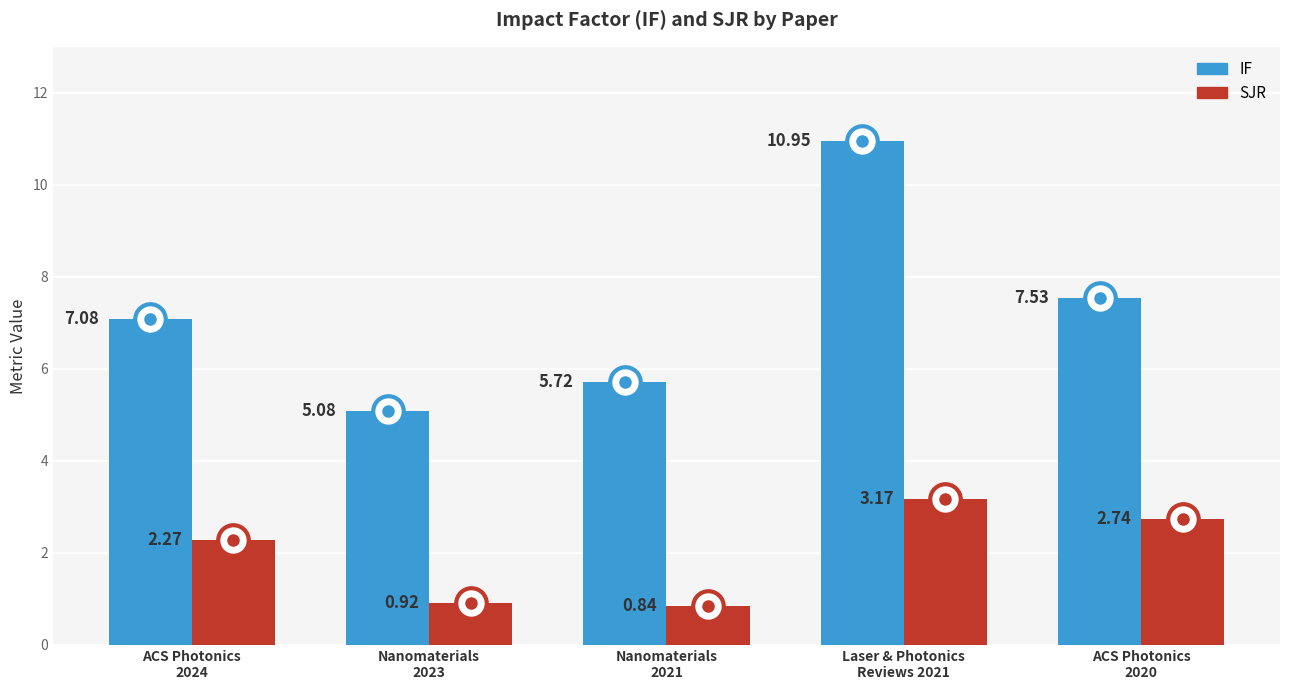

How many values in the SJR series exceed 2?

3